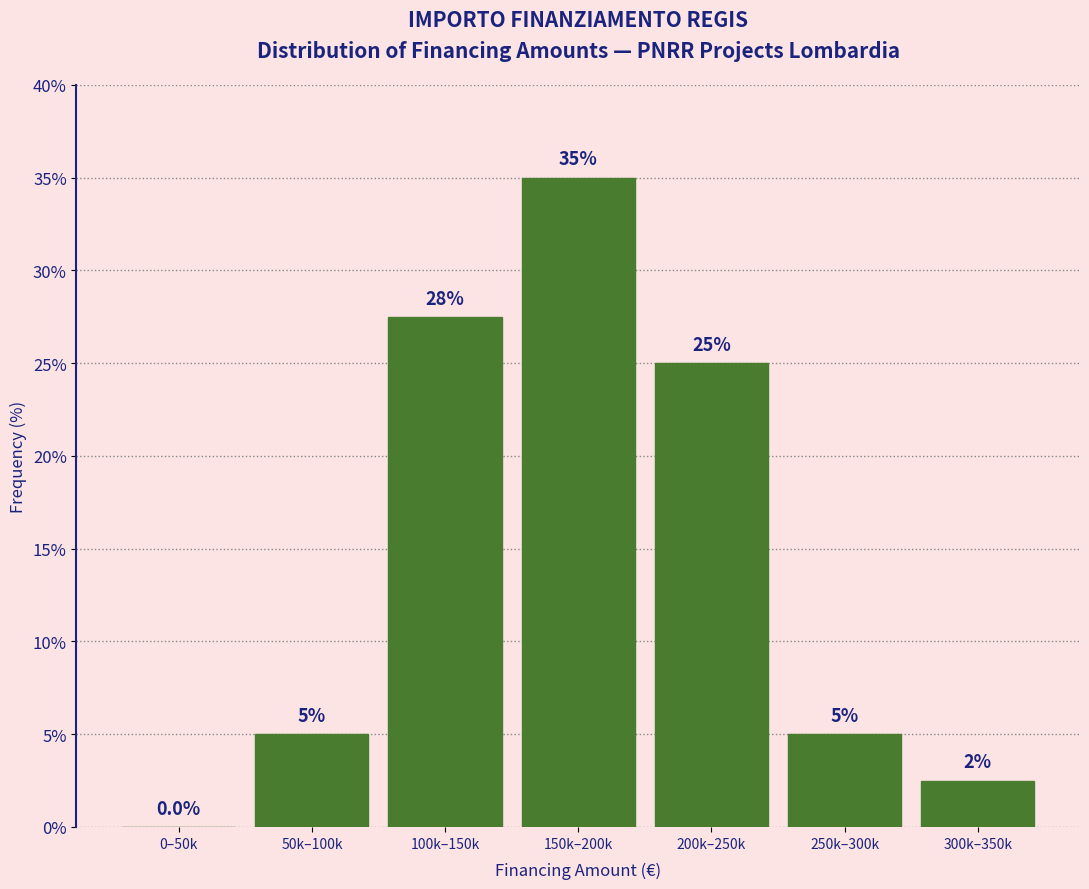

Reading left to right, what are all the values shown in this chart?

0–50k=0.0	50k–100k=5.0	100k–150k=27.5	150k–200k=35.0	200k–250k=25.0	250k–300k=5.0	300k–350k=2.5